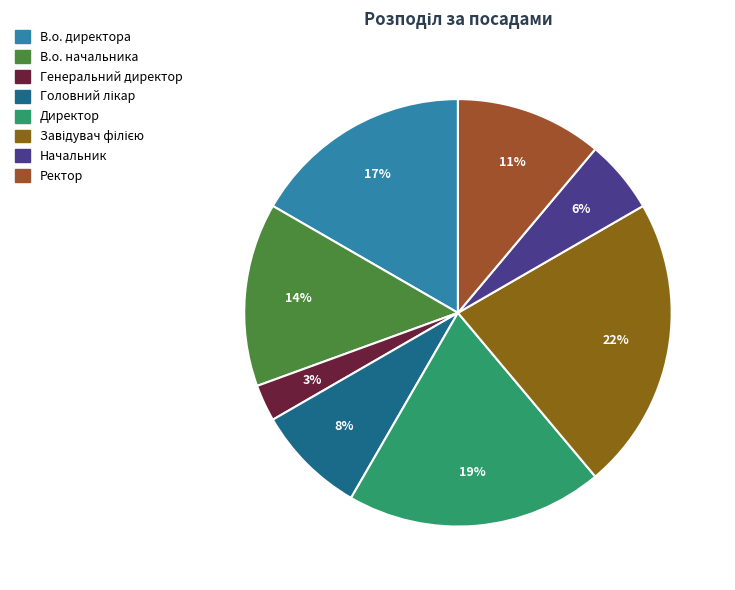

How many segments does this pie chart have?

8